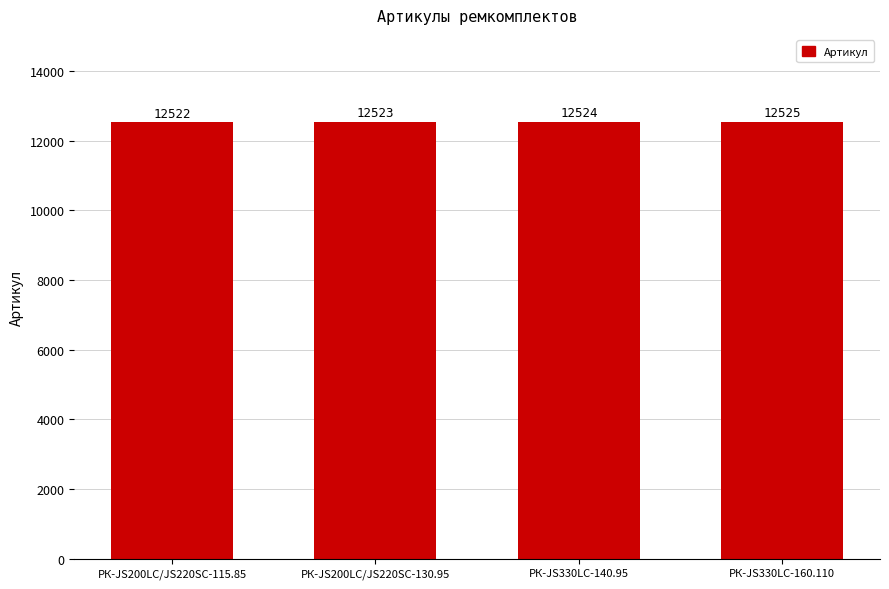

How many series are shown in this chart?

1